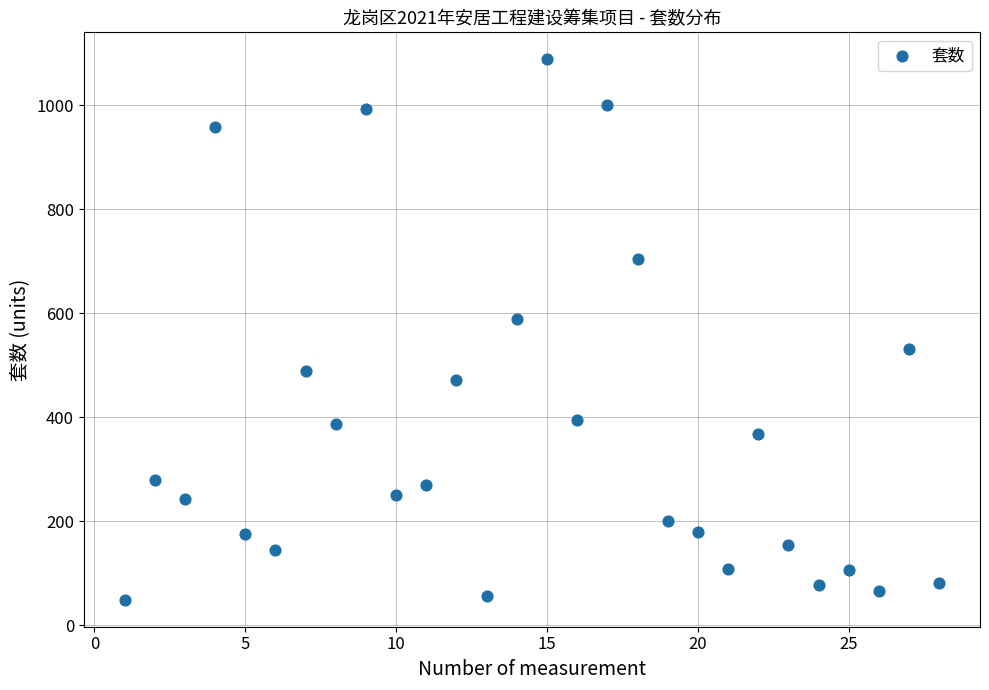

What is the range of X values (max minus min)?

27